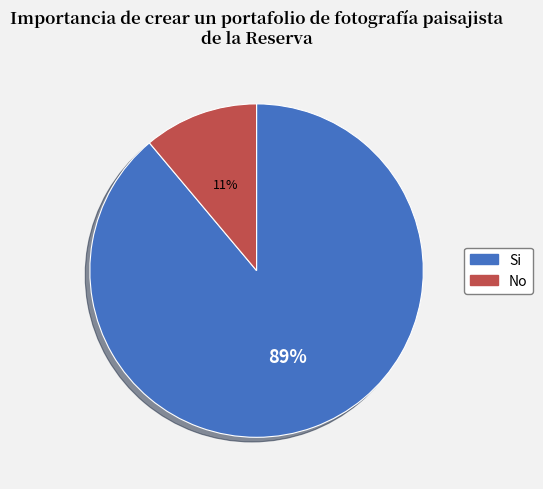

Is there any slice that represents more than half of the pie?

Yes